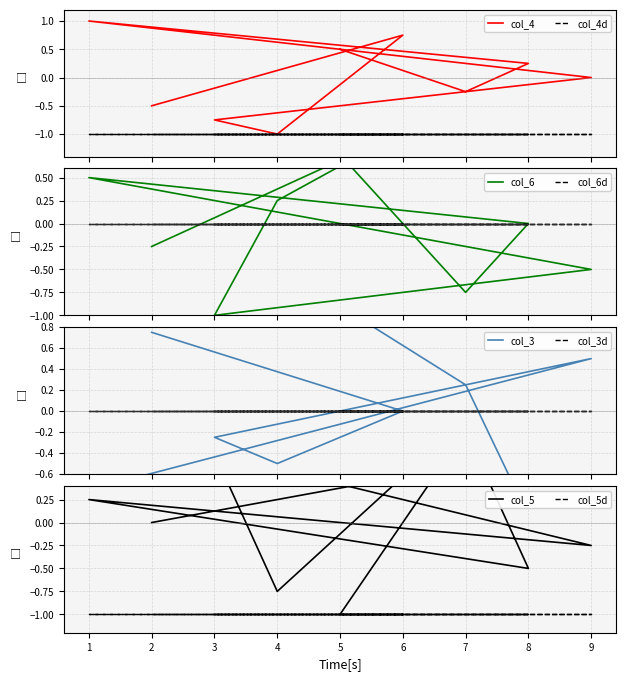

Rank the series at 1 from lowest to highest value.

col_3, col_5, col_6, col_4